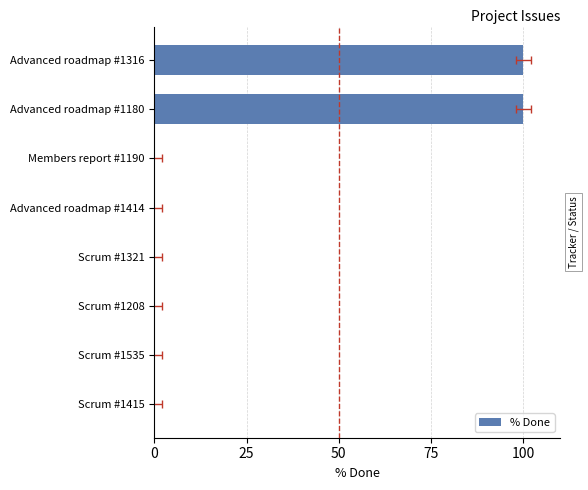

What is the average value?

25